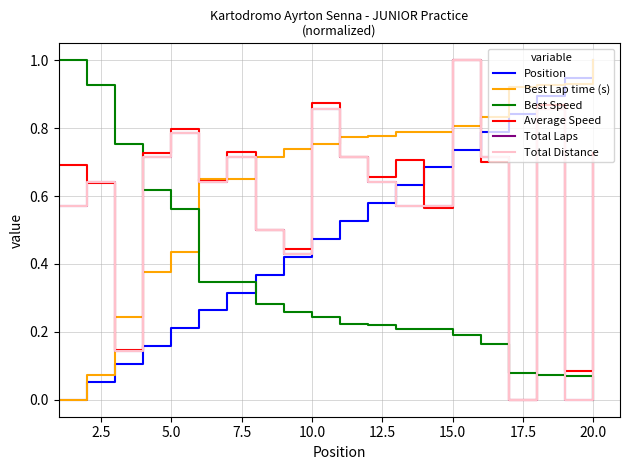

What is the difference between the maximum and minimum values in the Position series?

1.0